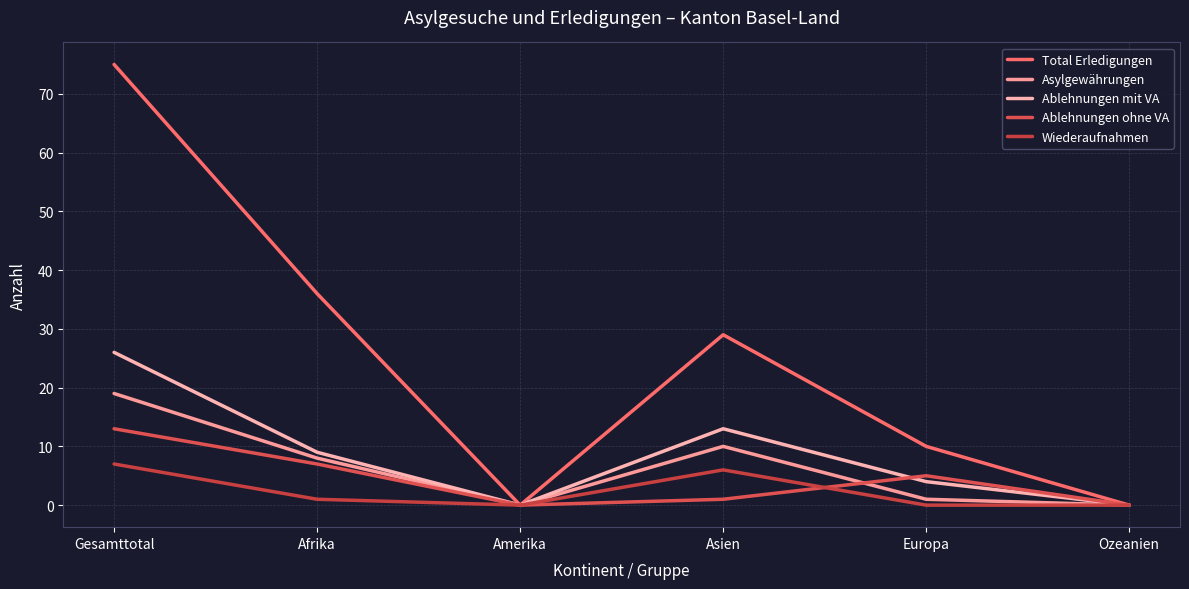

Does the chart have visible grid lines?

Yes